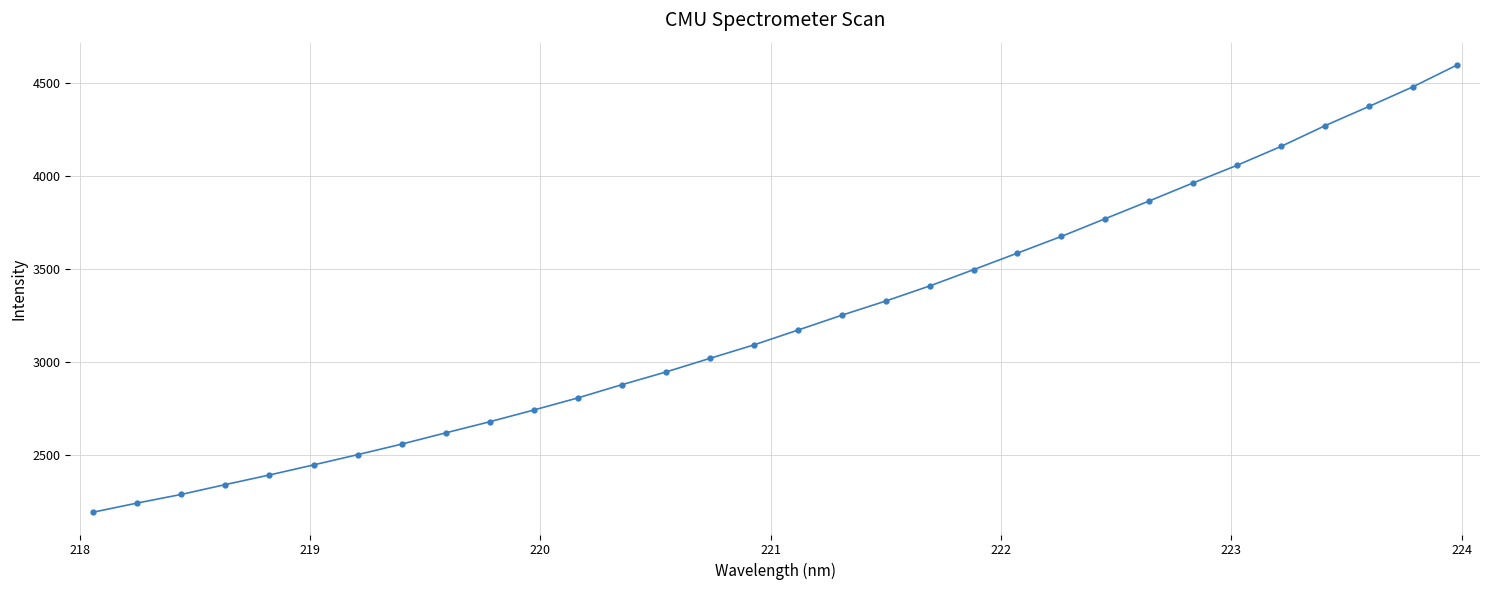

What is the value of the 17th point from the left?

3170.7